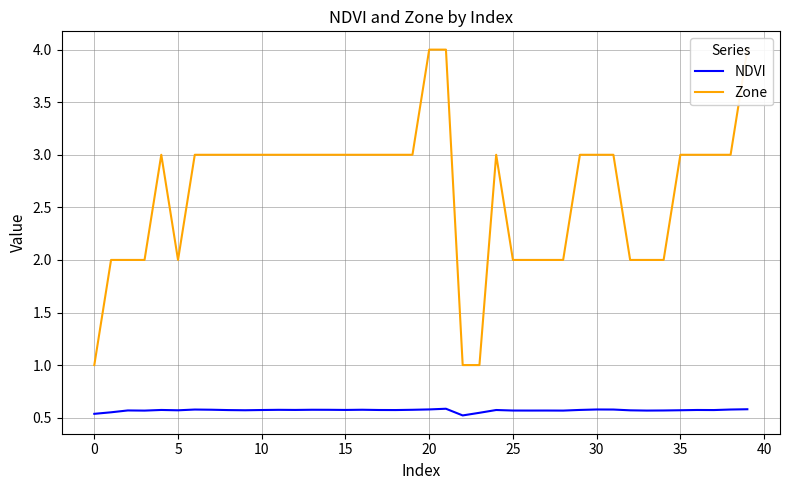

Reading left to right, transcribe all the data shown in this chart.

NDVI: 0.5	0.6	0.6	0.6	0.6	0.6	0.6	0.6	0.6	0.6	0.6	0.6	0.6	0.6	0.6	0.6	0.6	0.6	0.6	0.6	0.6	0.6	0.5	0.5	0.6	0.6	0.6	0.6	0.6	0.6	0.6	0.6	0.6	0.6	0.6	0.6	0.6	0.6	0.6	0.6
Zone: 1.0	2.0	2.0	2.0	3.0	2.0	3.0	3.0	3.0	3.0	3.0	3.0	3.0	3.0	3.0	3.0	3.0	3.0	3.0	3.0	4.0	4.0	1.0	1.0	3.0	2.0	2.0	2.0	2.0	3.0	3.0	3.0	2.0	2.0	2.0	3.0	3.0	3.0	3.0	4.0